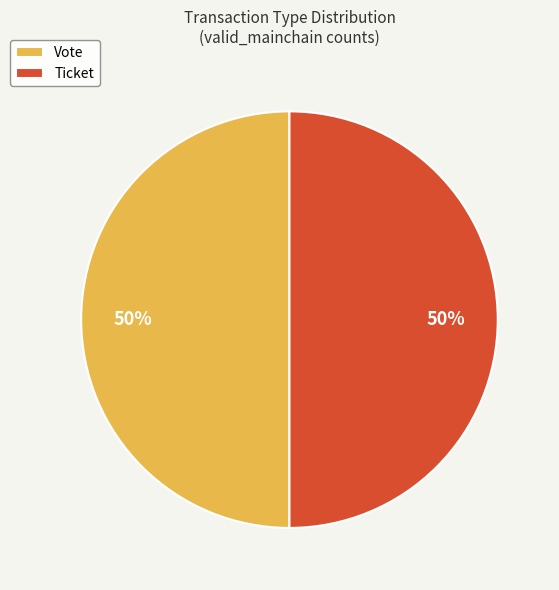

To the nearest percent, what portion does Vote represent?

50%